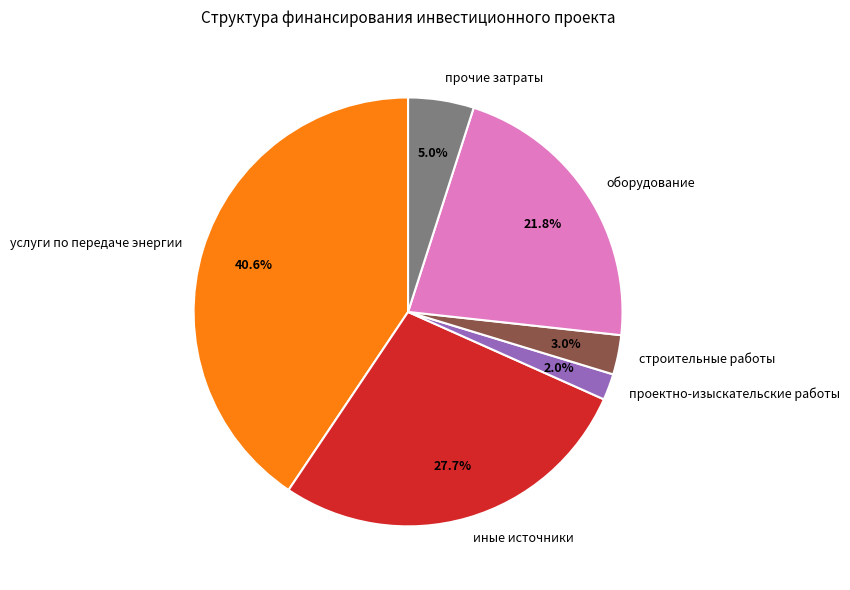

Is there any slice that represents more than half of the pie?

No